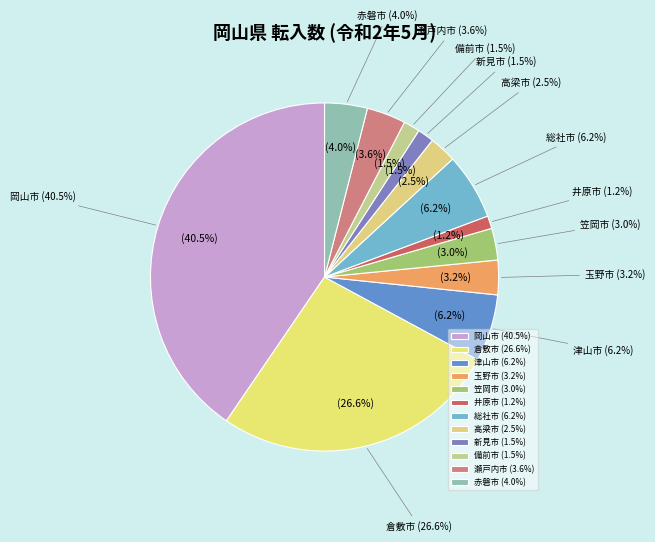

Which category has the smallest portion of the pie?

井原市